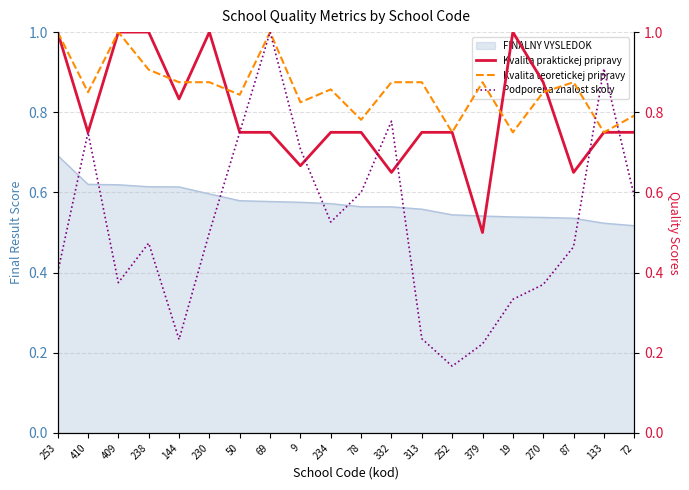

At which label is Podporena znalost skoly closest to 0?

252